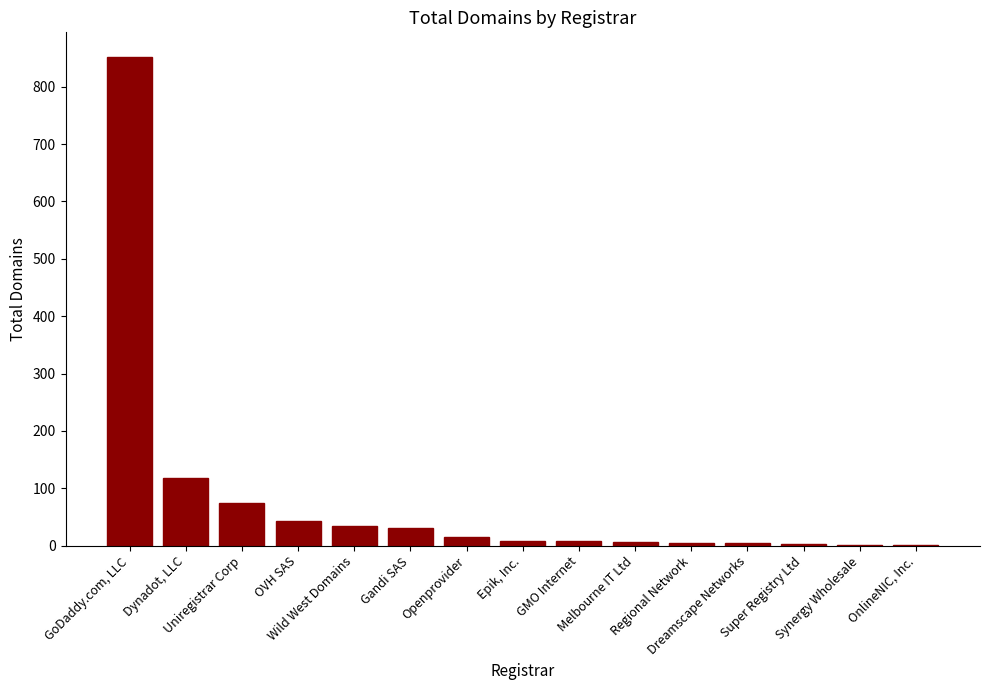

What is the sum of all values?

1208